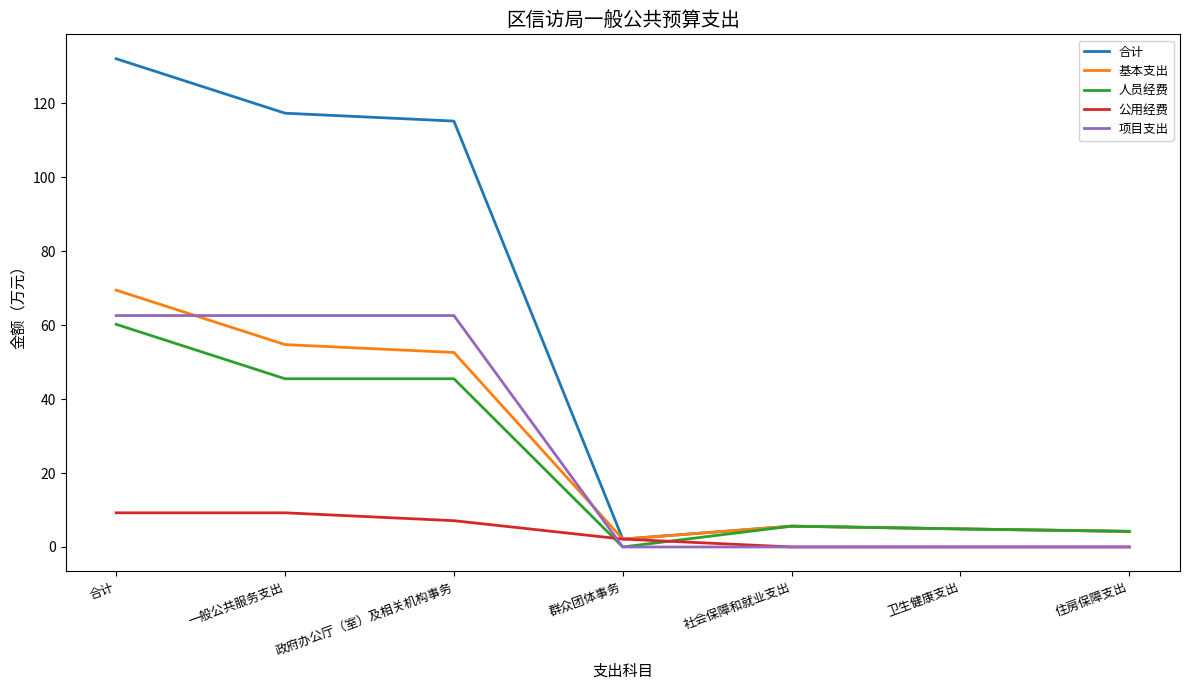

Where do 公用经费 and 人员经费 first cross each other?

政府办公厅（室）及相关机构事务 and 群众团体事务